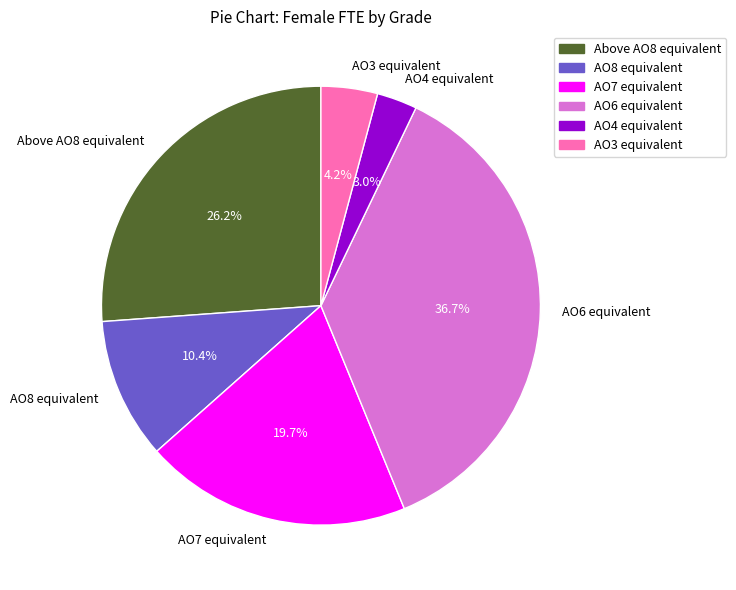

To the nearest percent, what percentage of the pie is AO7 equivalent?

20%